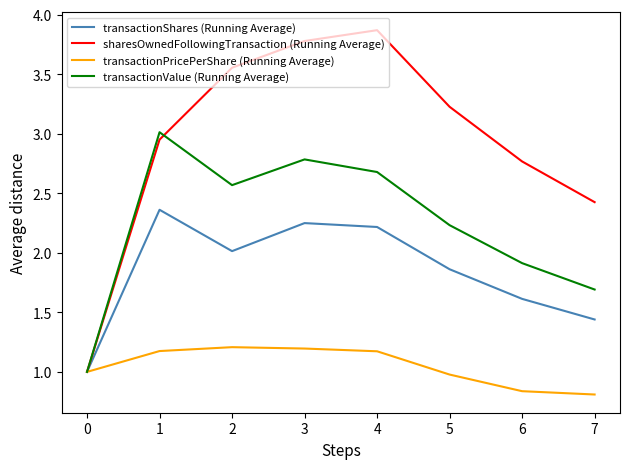

What are all the series names shown in the legend?

transactionShares (Running Average), sharesOwnedFollowingTransaction (Running Average), transactionPricePerShare (Running Average), transactionValue (Running Average)